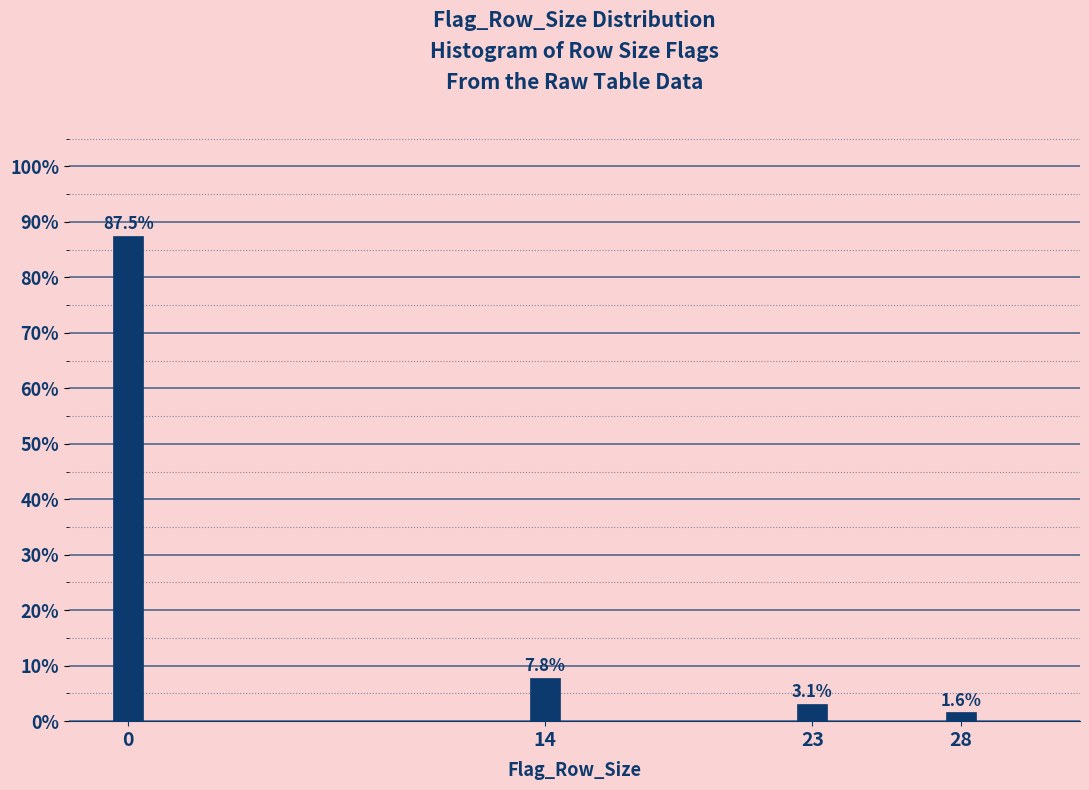

Reading left to right, list all the values displayed in this chart.

87.5	7.8	3.1	1.6